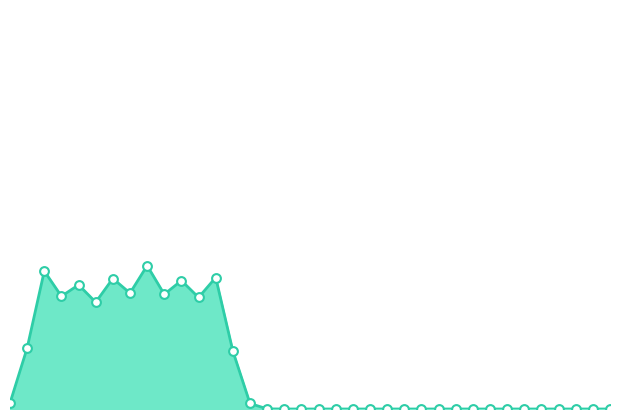

How many lines are shown in the chart?

1